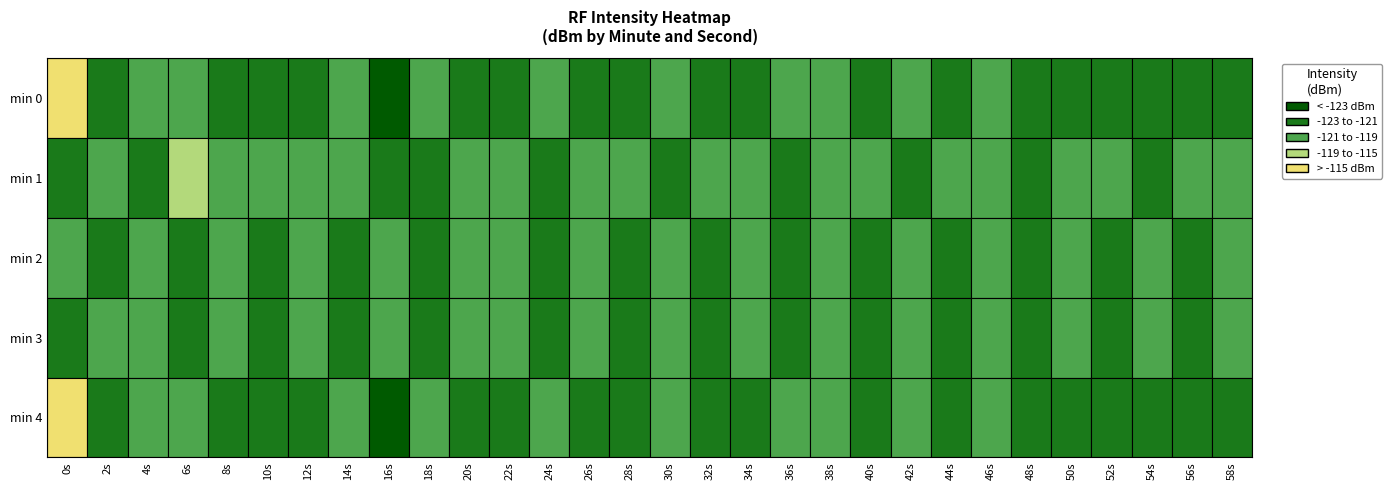

Where does the 1 series first go above -120?

1